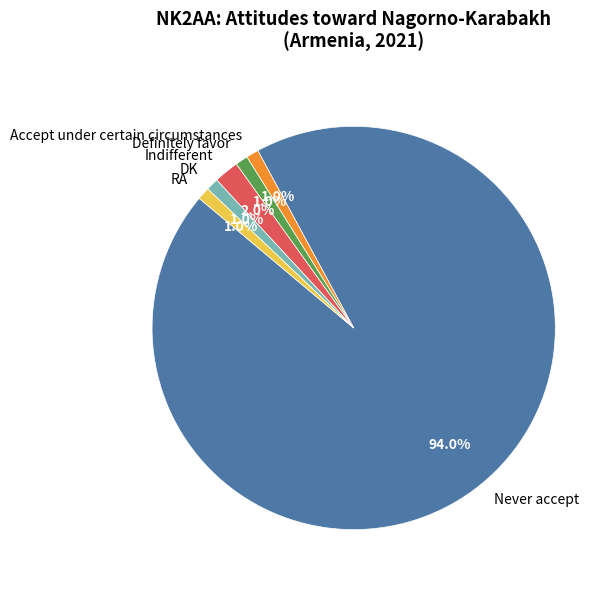

Combined, what portion of the pie is DK and Indifferent?

3.0%